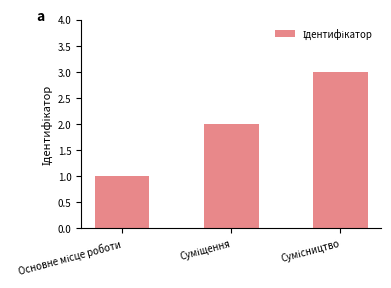

What is the value of the 2nd bar from the left?

2